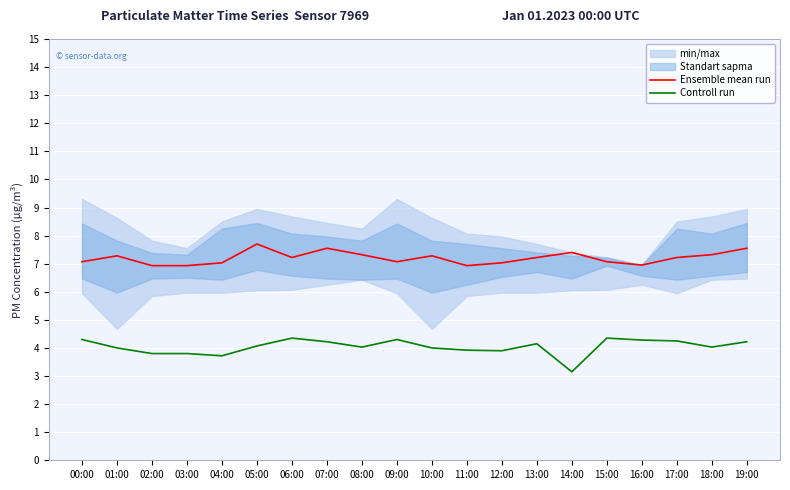

What position from the right is 03:00?

17